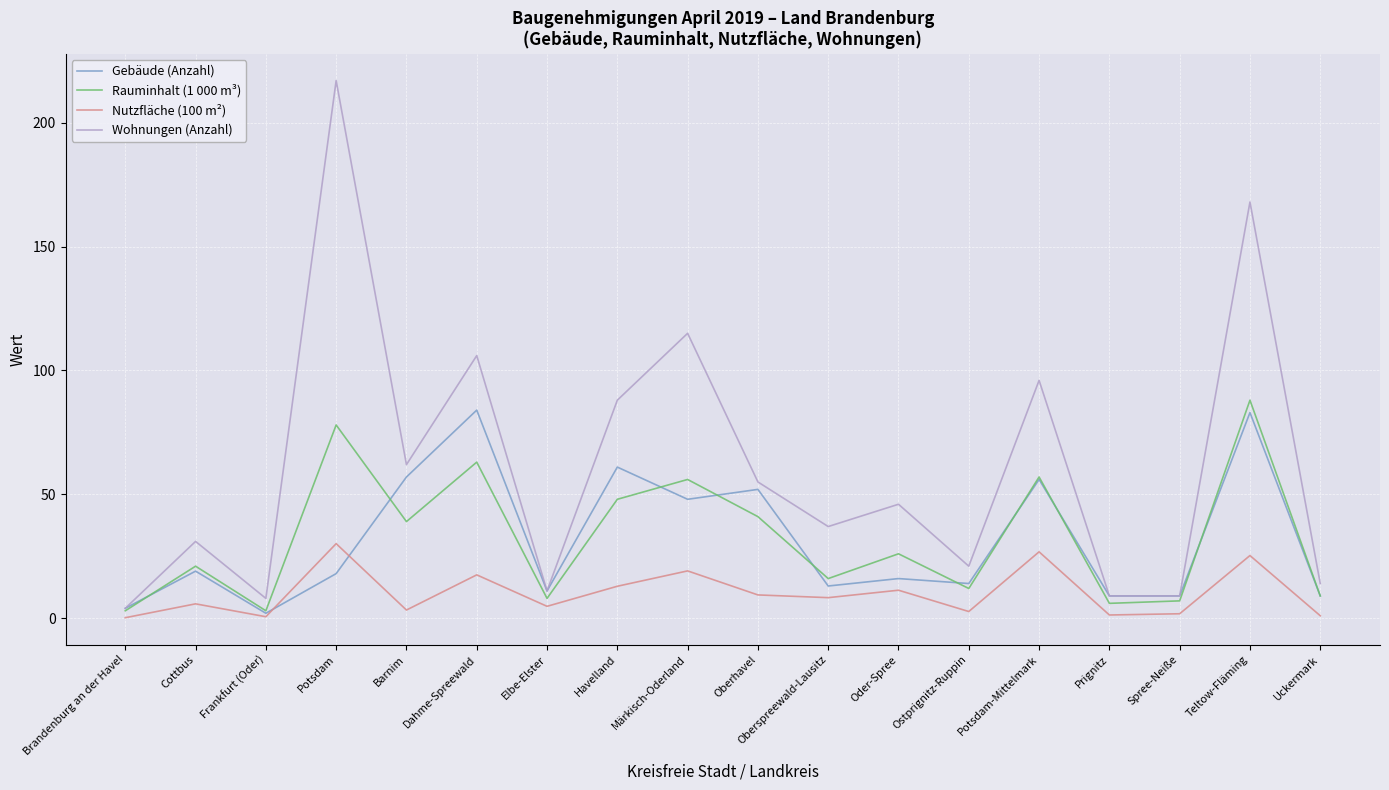

Which category has the highest value in the Rauminhalt (1 000 m³) series?

Teltow-Fläming